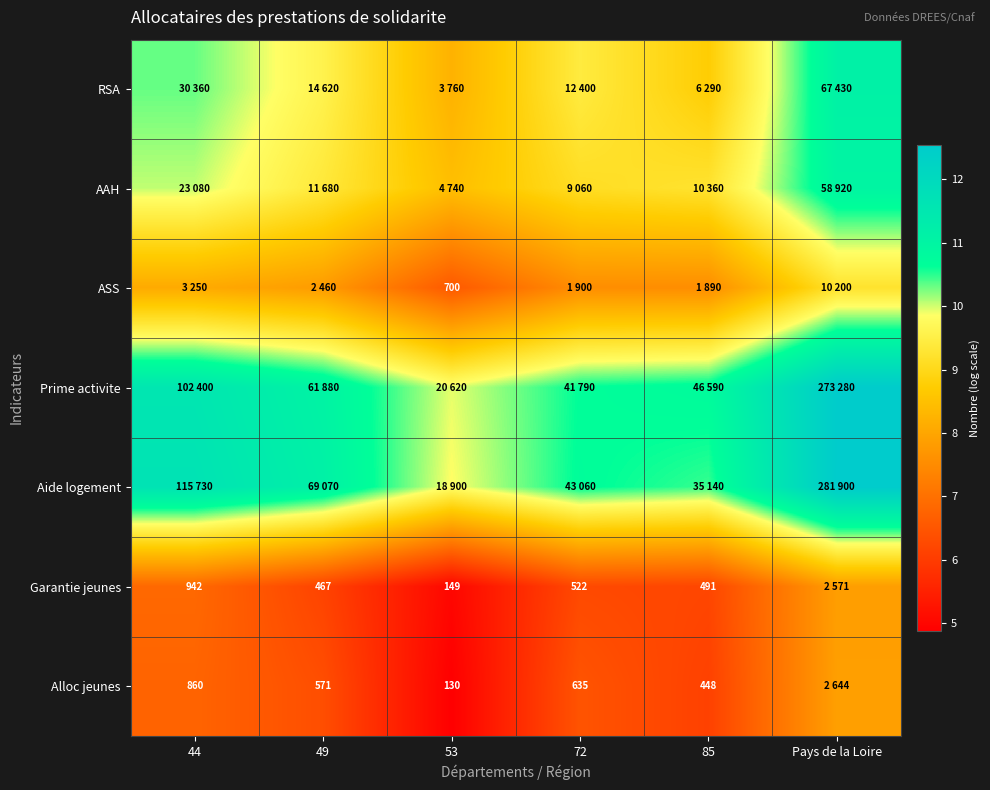

Is the value of Alloc jeunes at 53 greater than the value of RSA at 72?

No